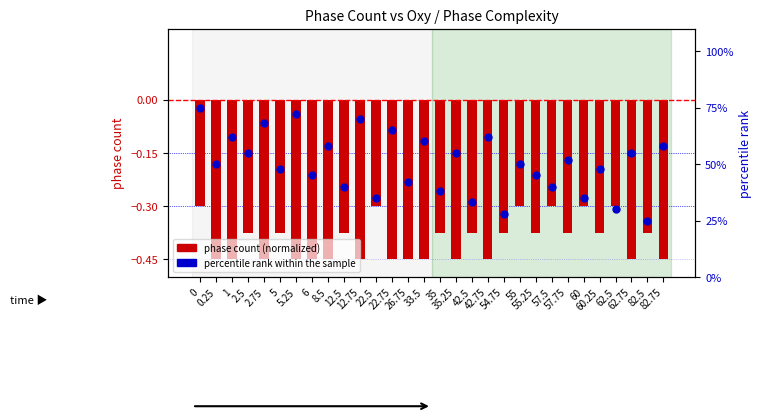

What is the total value across all series at 62.5?

29.7